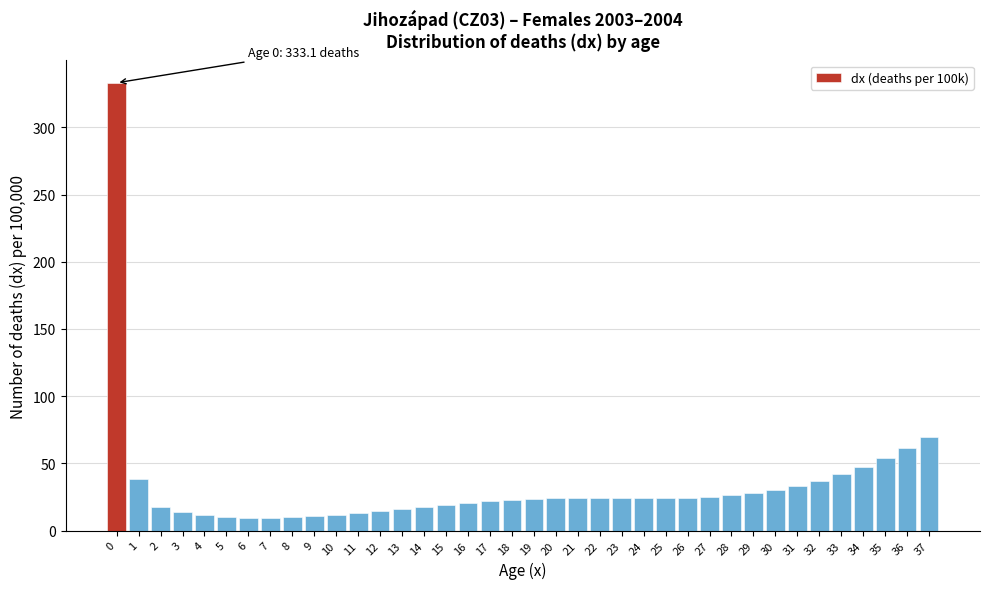

Approximately how many times larger is the value at 22 compared to 5?

2.5